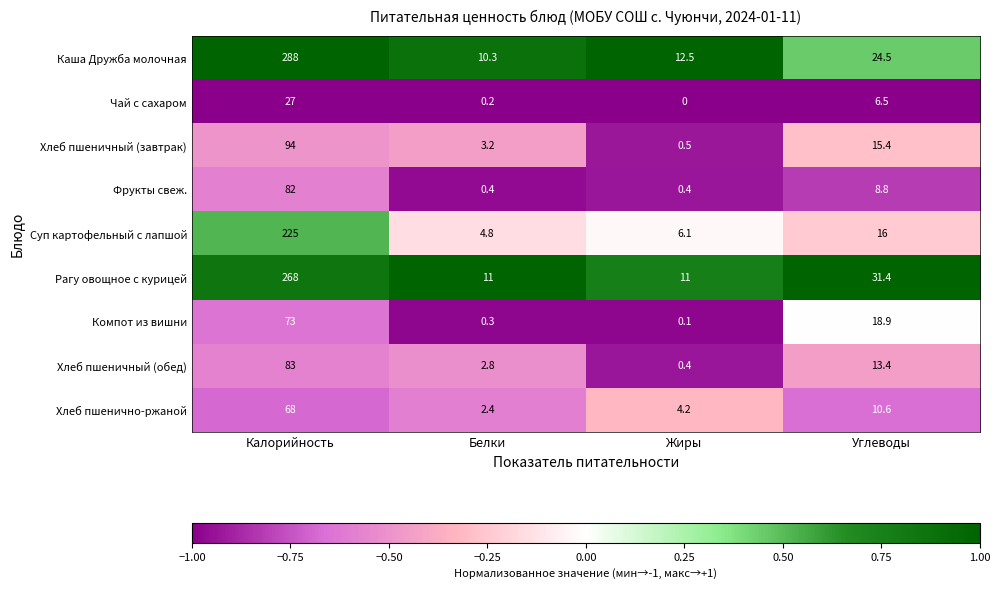

At which label does Хлеб пшенично-ржаной first exceed 10?

Калорийность